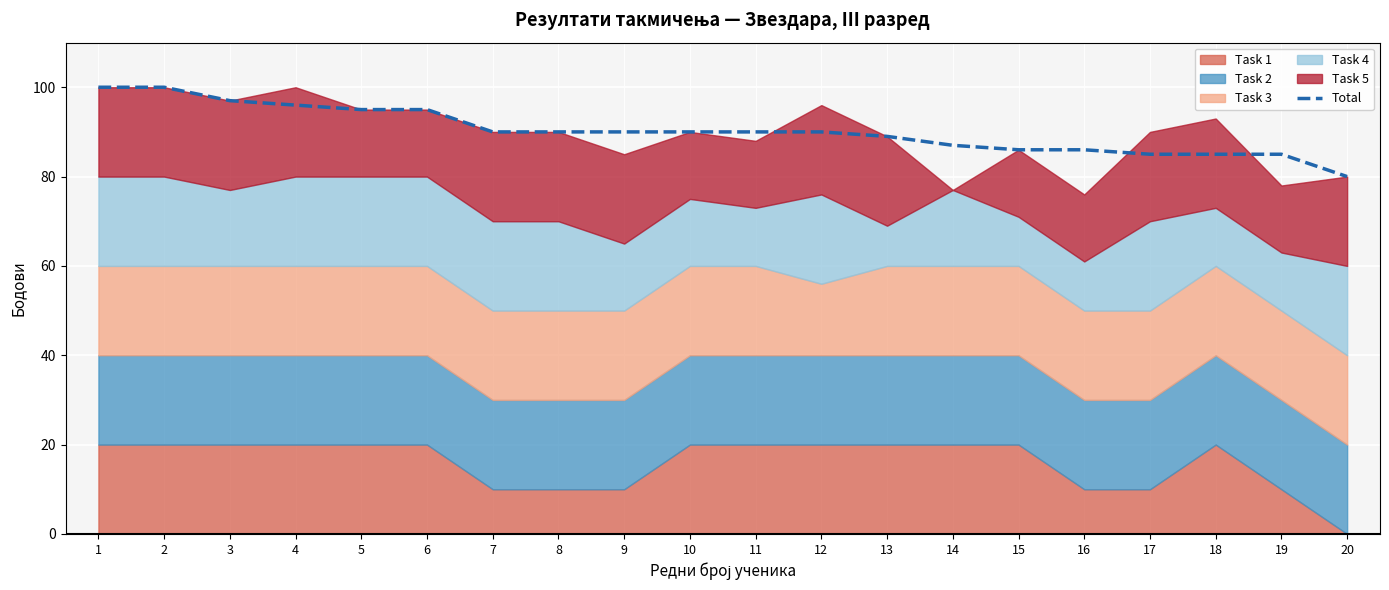

At which label does the data first exceed 90?

1